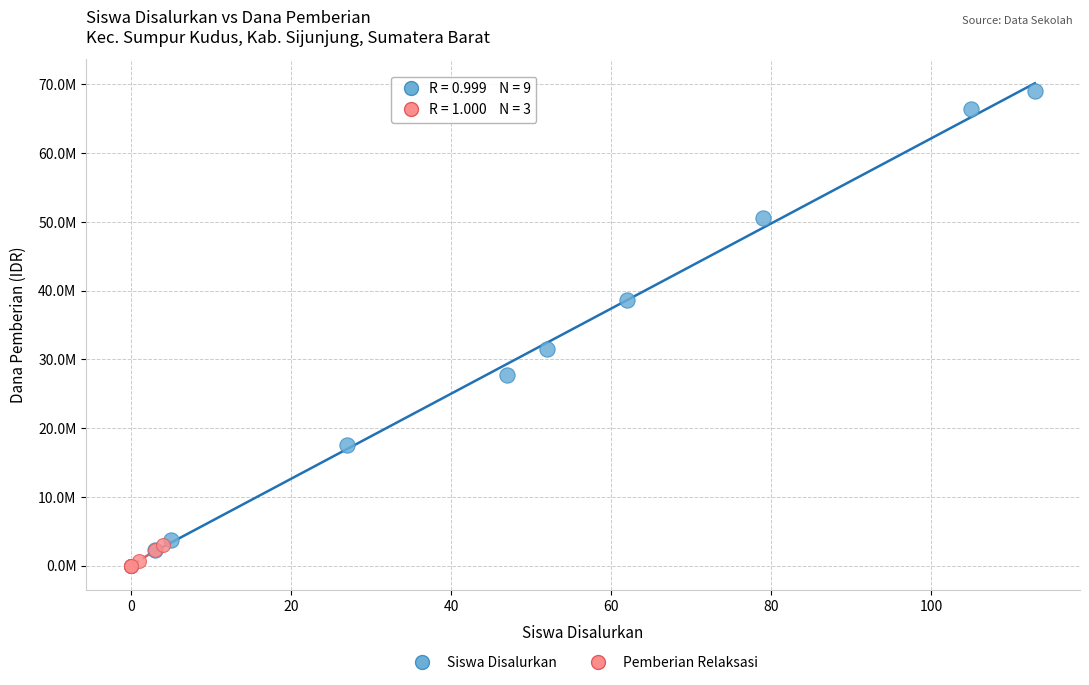

Which series contains the lowest Y value?

Pemberian Relaksasi